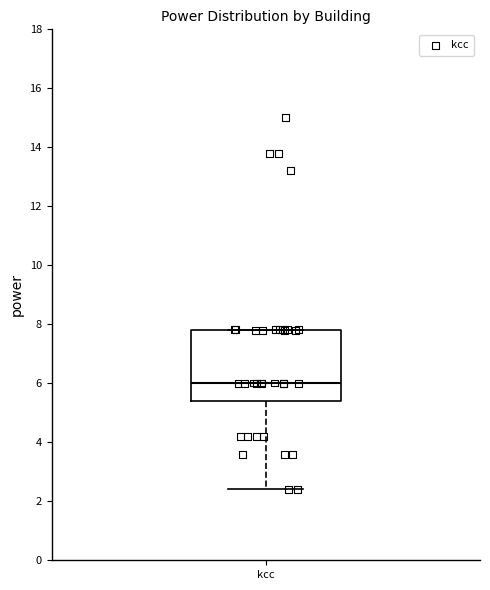

Transcribe this box plot: give where the median line is, the range the box spans, and where the two whiskers end, as read against the y-axis. The values are not printed on the chart, so give them approximately, as read against the axis.

median 6.0, box 5.4 to 7.8, whiskers 2.4 to 7.8